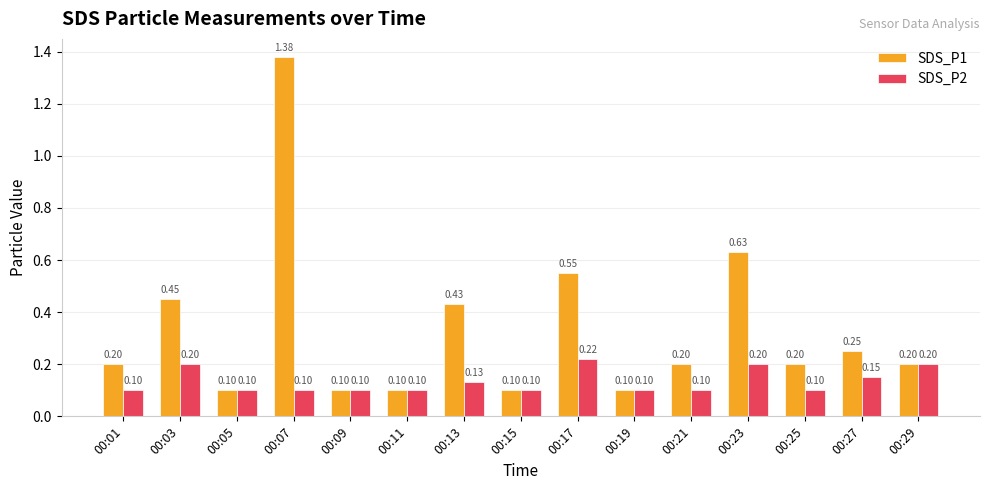

What is the average value of the SDS_P1 series?

0.3